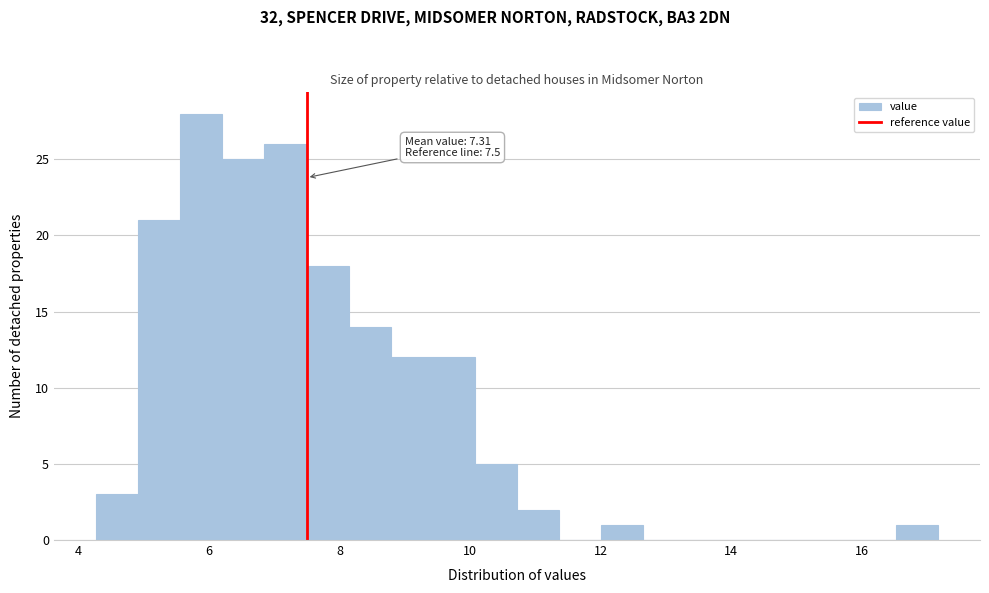

Read against the x-axis, roughly where is the centre of the tallest bar?

5.8